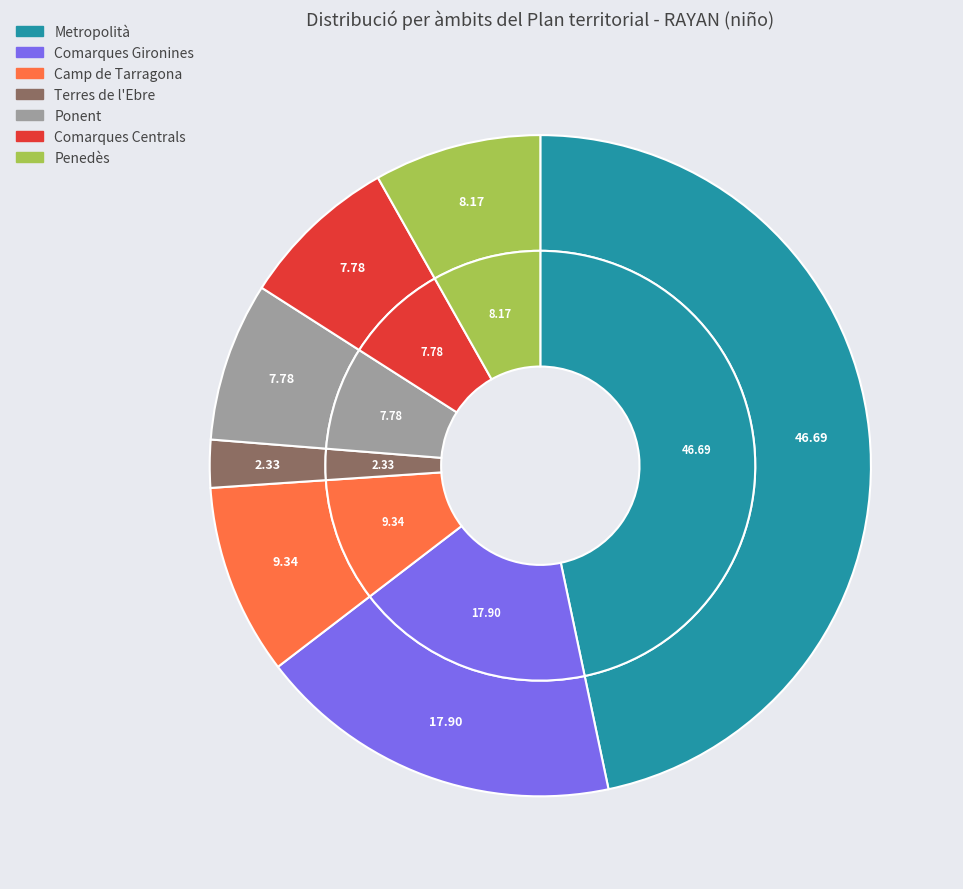

To the nearest percent, what portion does Comarques Centrals represent?

8%